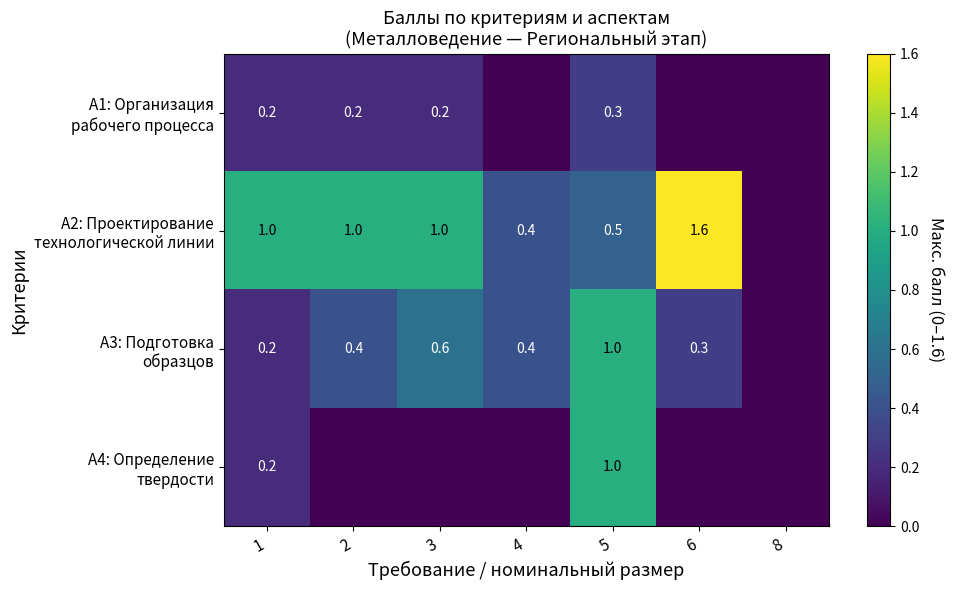

What is the spread (max minus min) of values at 5?

0.7